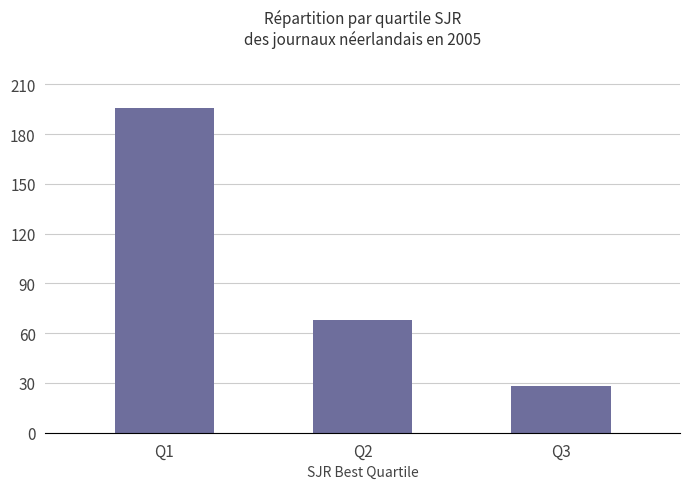

How many data points are less than 68?

1